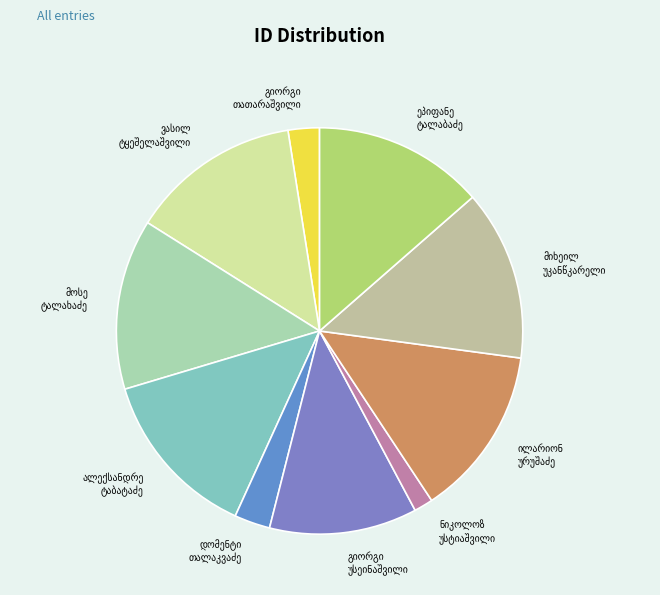

Is there a majority slice in this chart?

No